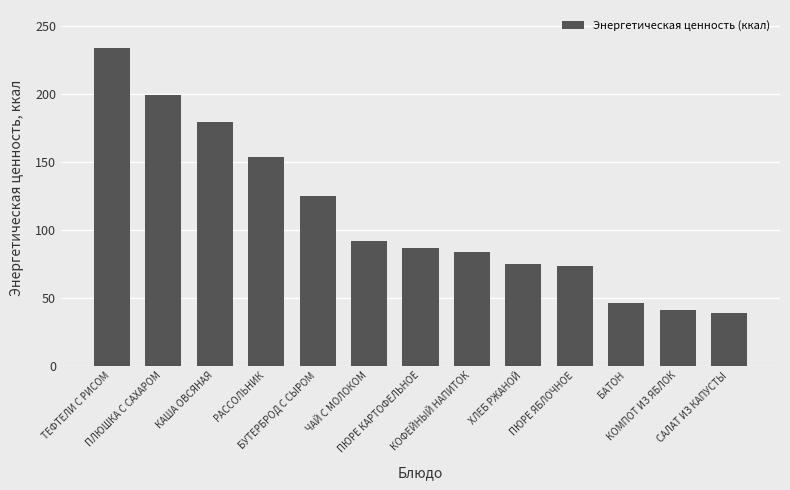

The chart shows a value of 199.3 at ПЛЮШКА С САХАРОМ. True or false?

True